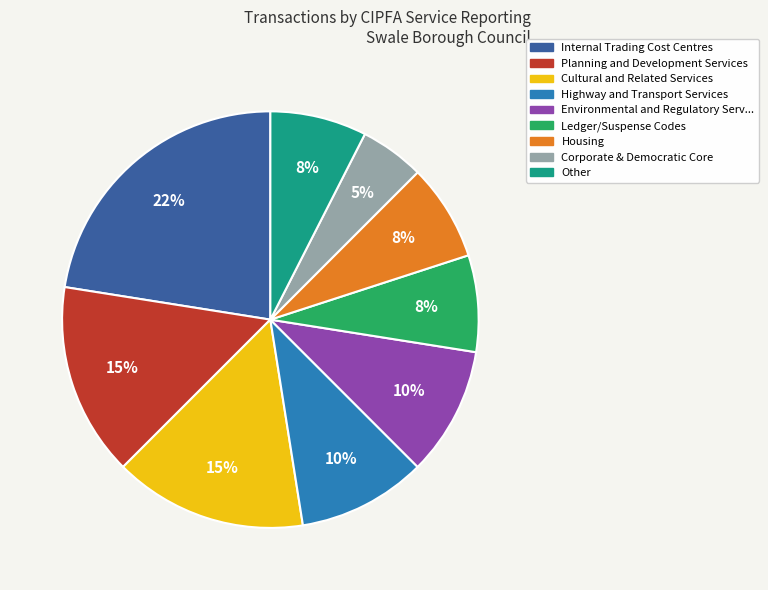

To the nearest percent, what is the difference between the largest and smallest slice percentages?

17%